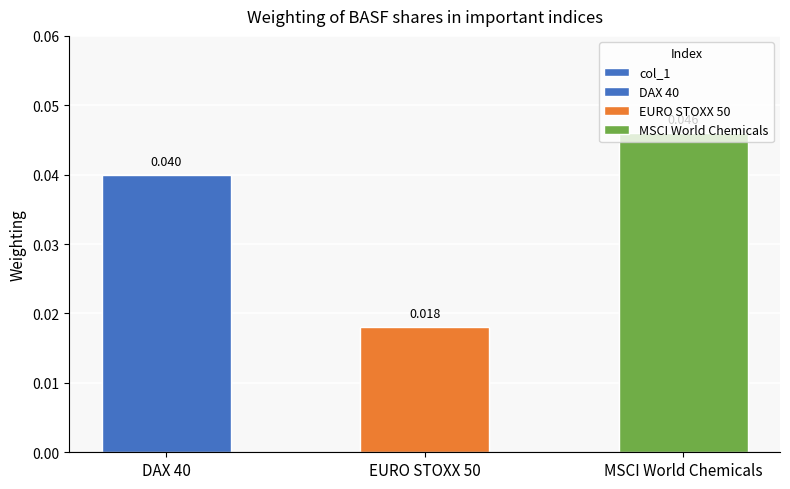

Reading left to right, transcribe all the data shown in this chart.

DAX 40=0.0	EURO STOXX 50=0.0	MSCI World Chemicals=0.0